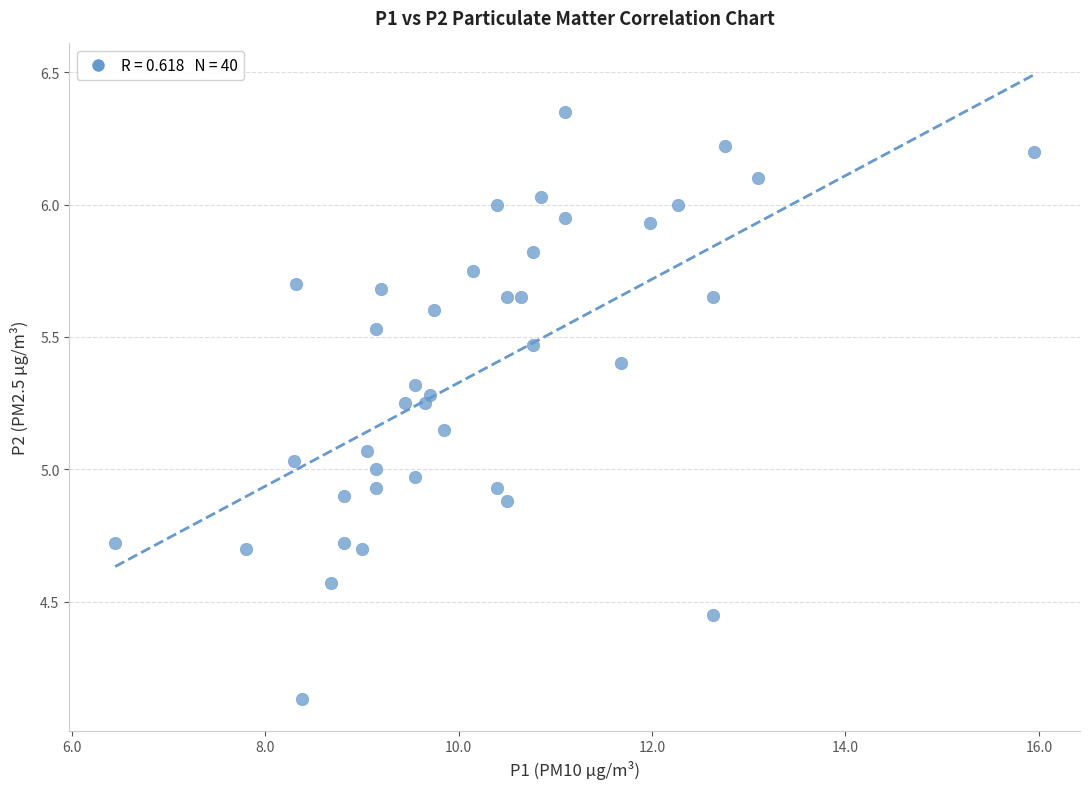

What is the range of Y values (max minus min)?

2.2